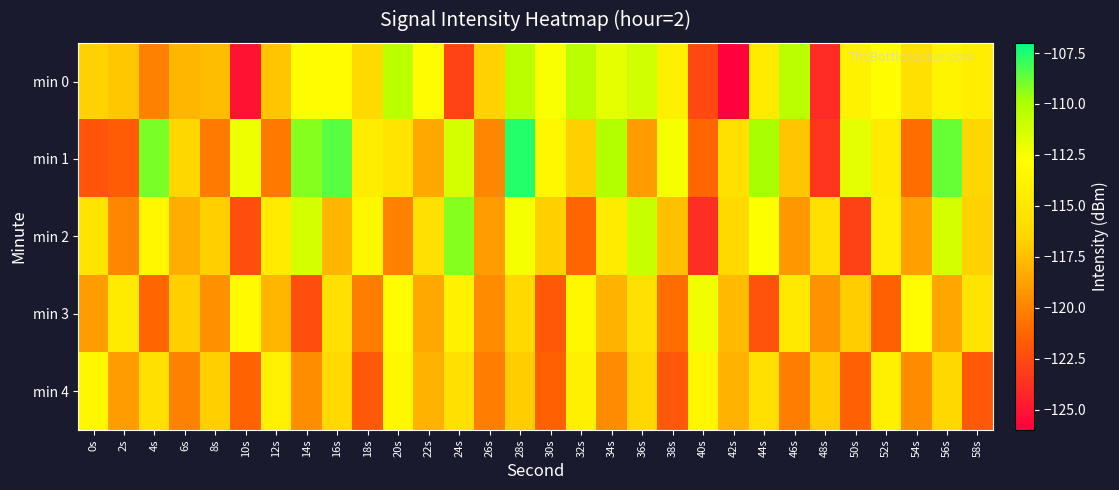

How many categories are shown in the chart?

30